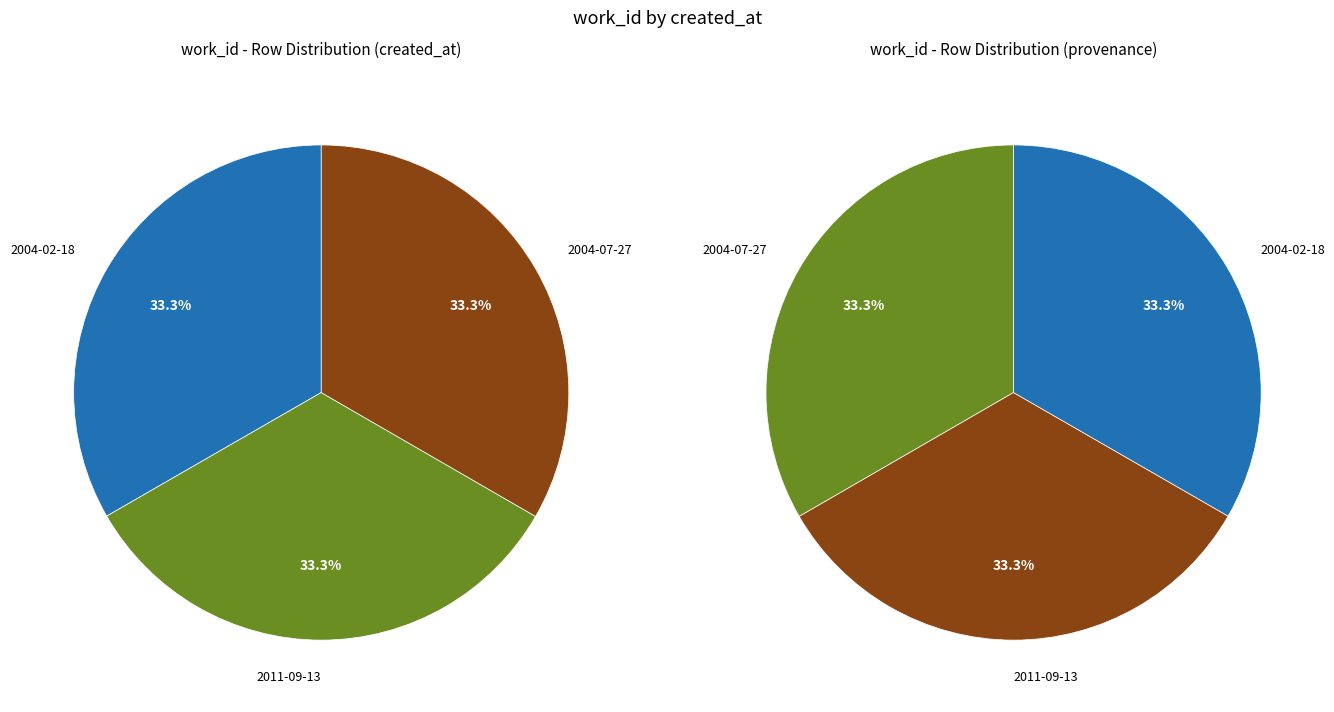

How many segments does this pie chart have?

3